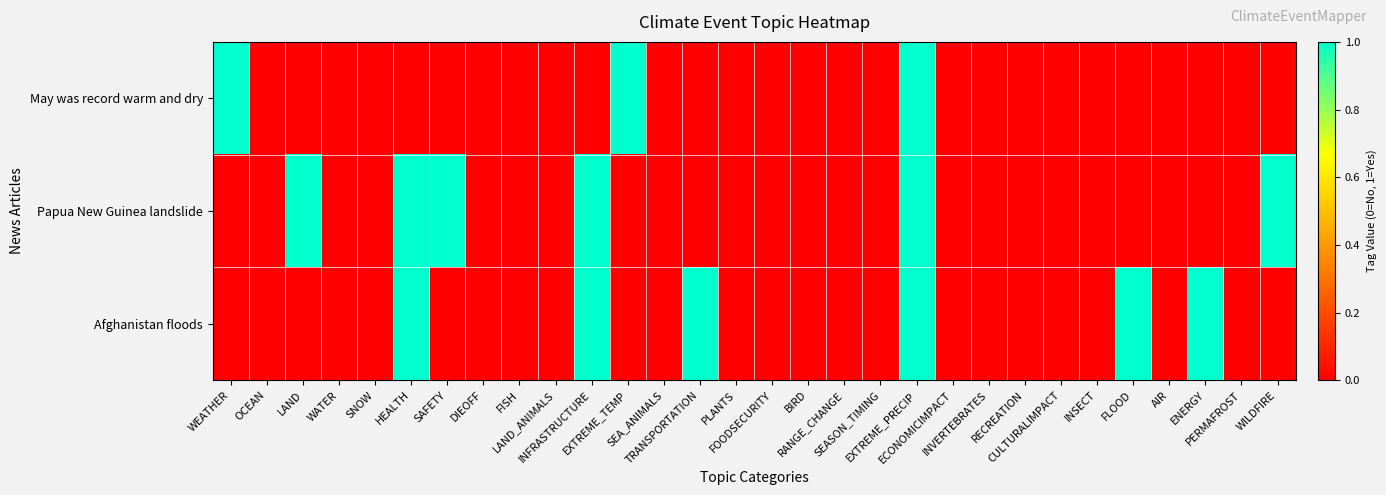

What is the greatest value displayed?

1